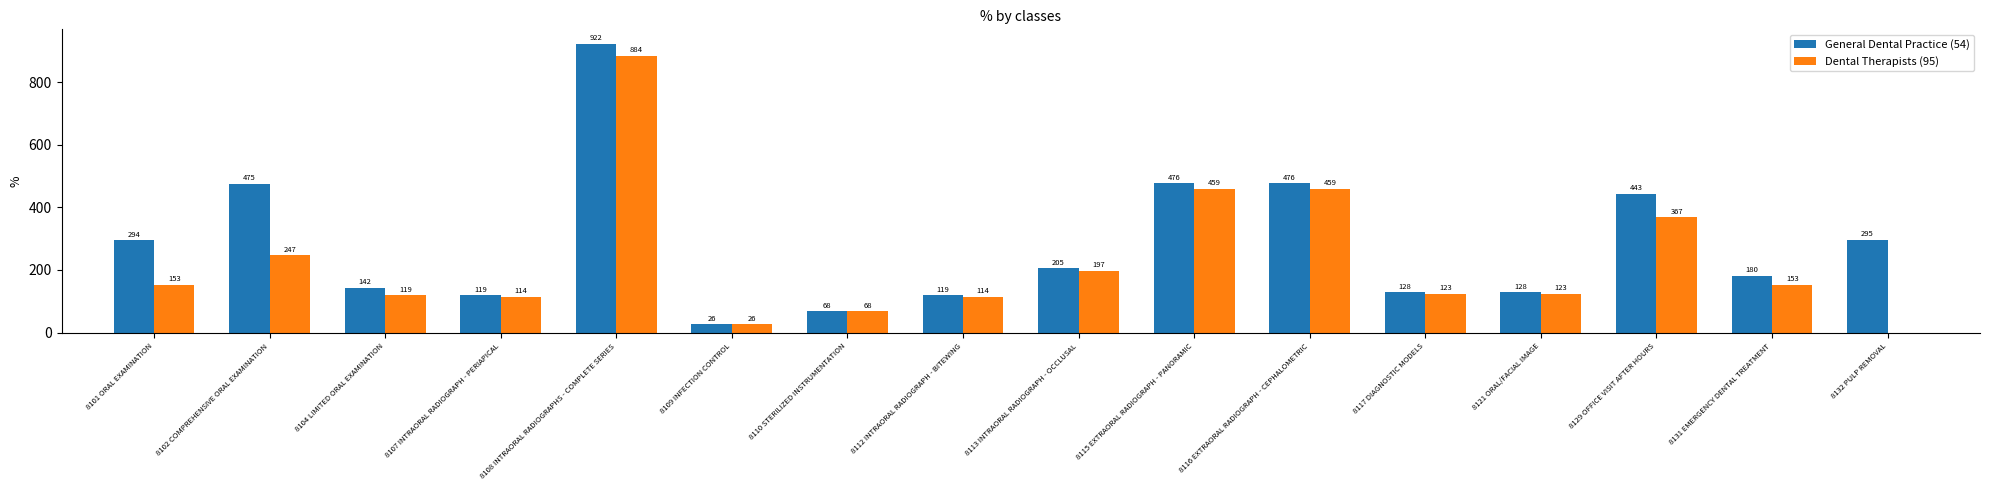

At which label does General Dental Practice (54) reach its peak?

8108 INTRAORAL RADIOGRAPHS - COMPLETE SERIES